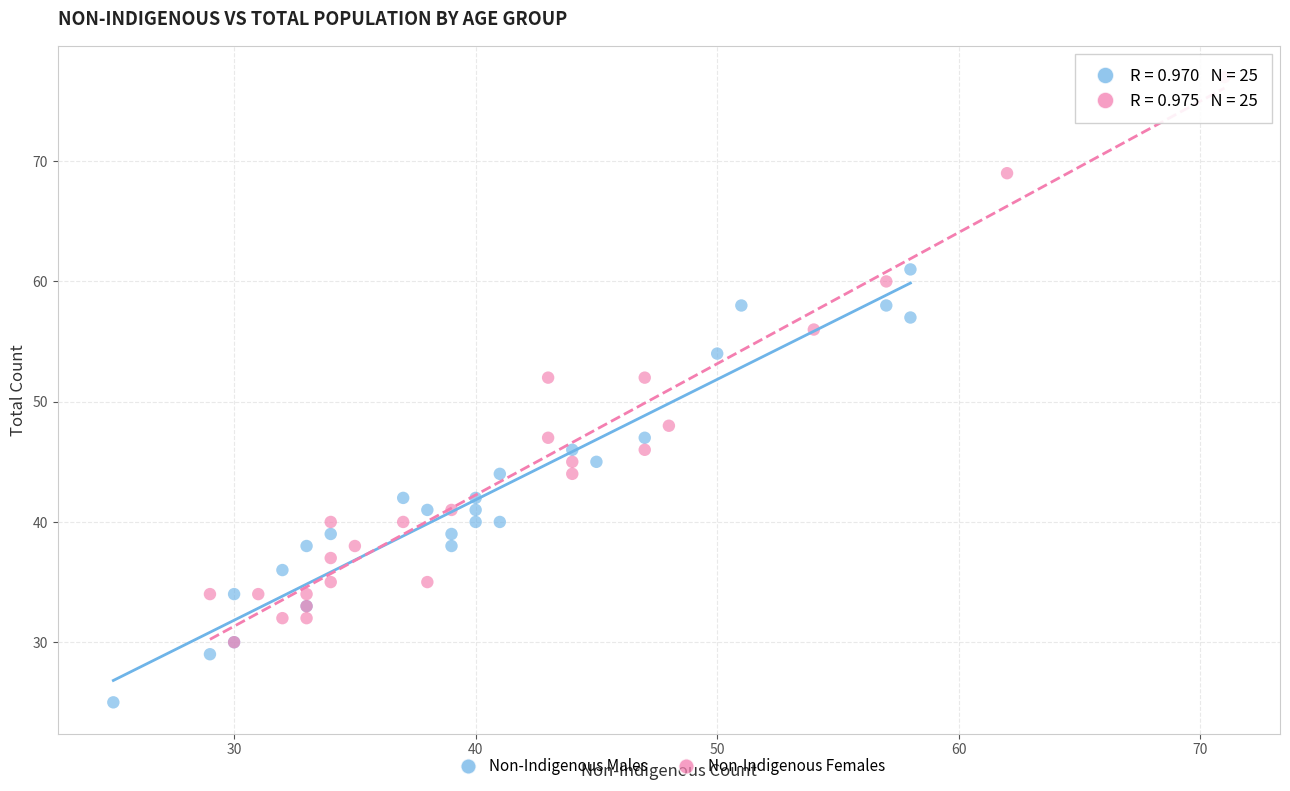

Which series has the largest Y range (max minus min)?

Non-Indigenous Females